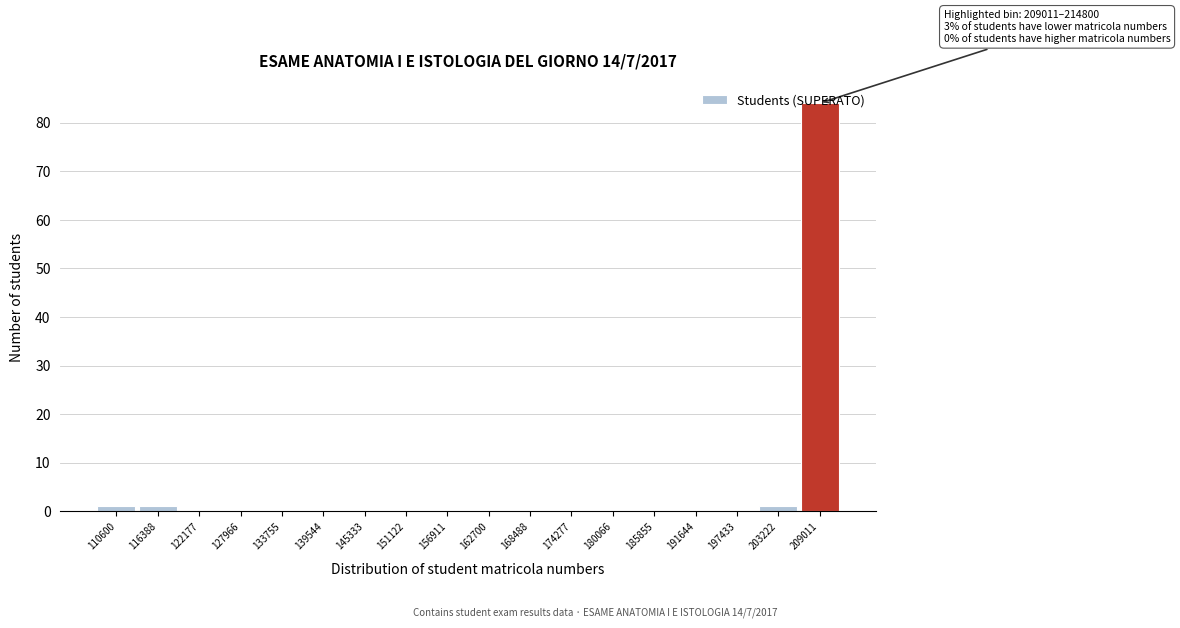

What is the sum of all values?

87